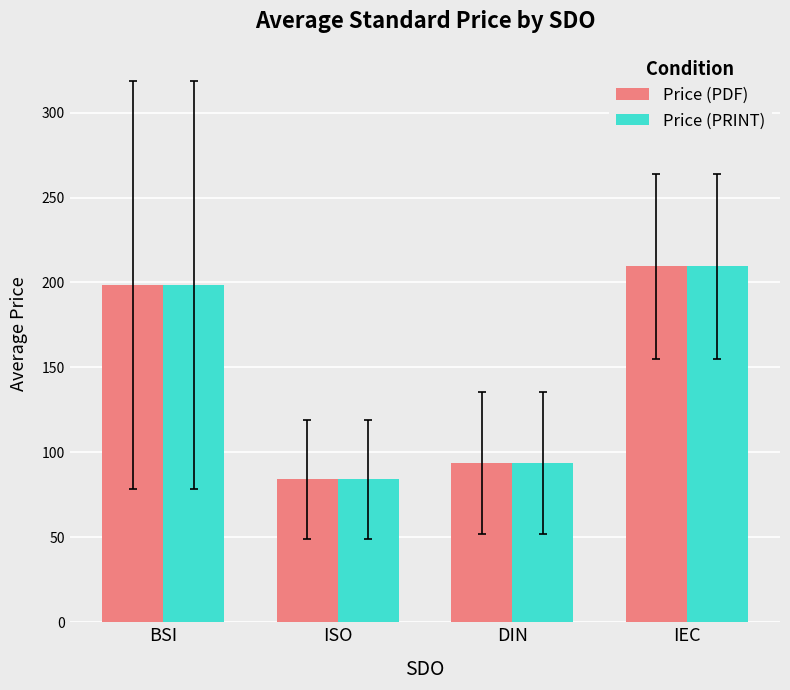

What is the label of the 4th bar from the right?

BSI